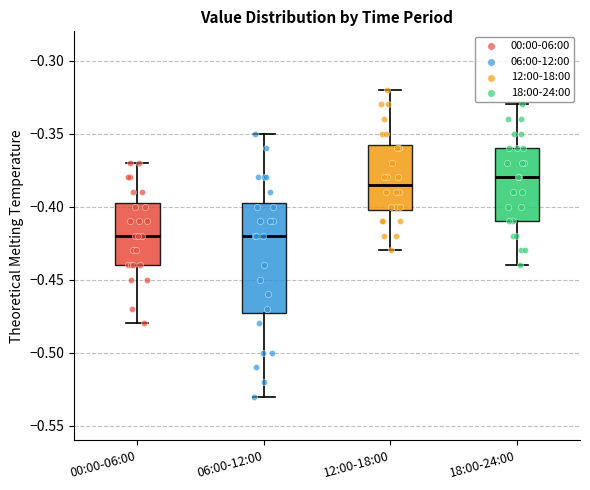

Reading left to right, transcribe this box plot: for each box, give where its median line is, the range the box spans, and where its two whiskers end, as read against the y-axis. The values are not printed on the chart, so give them approximately, as read against the axis.

00:00-06:00: median -0.420, box -0.440 to -0.395, whiskers -0.480 to -0.370
06:00-12:00: median -0.420, box -0.470 to -0.395, whiskers -0.530 to -0.350
12:00-18:00: median -0.385, box -0.400 to -0.355, whiskers -0.430 to -0.320
18:00-24:00: median -0.380, box -0.410 to -0.360, whiskers -0.440 to -0.330